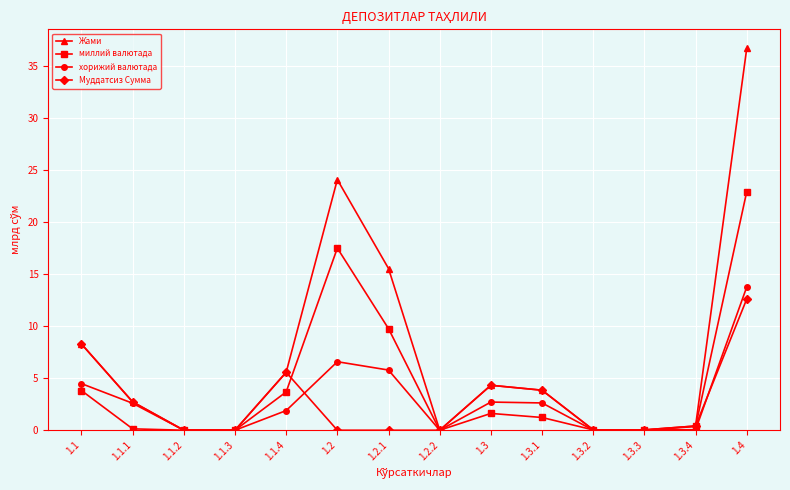

What is the label of the 3rd point from the right?

1.3.3